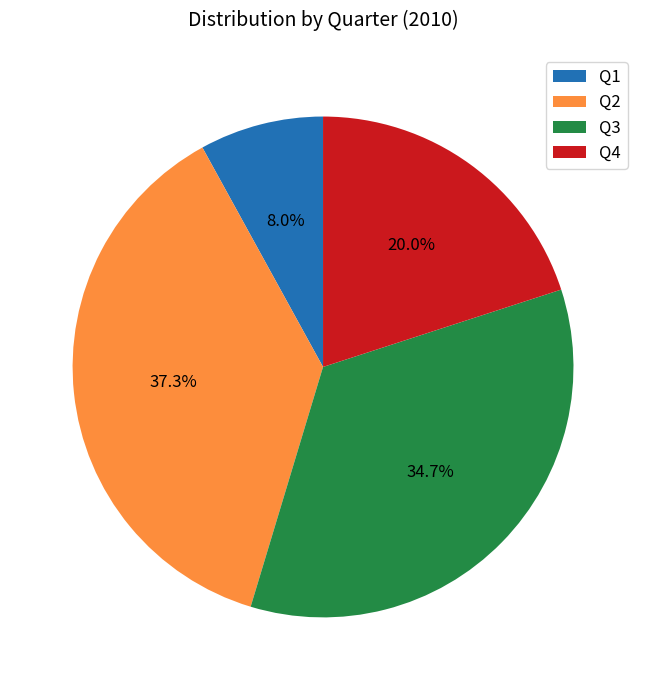

Which category has the smallest portion of the pie?

Q1